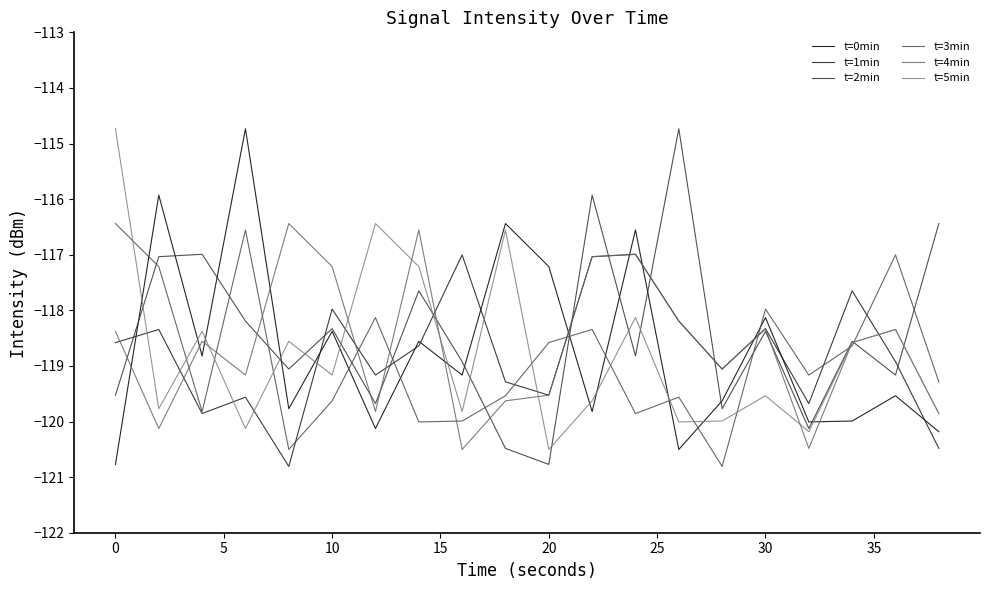

What is the maximum value for t=3min?

-116.4